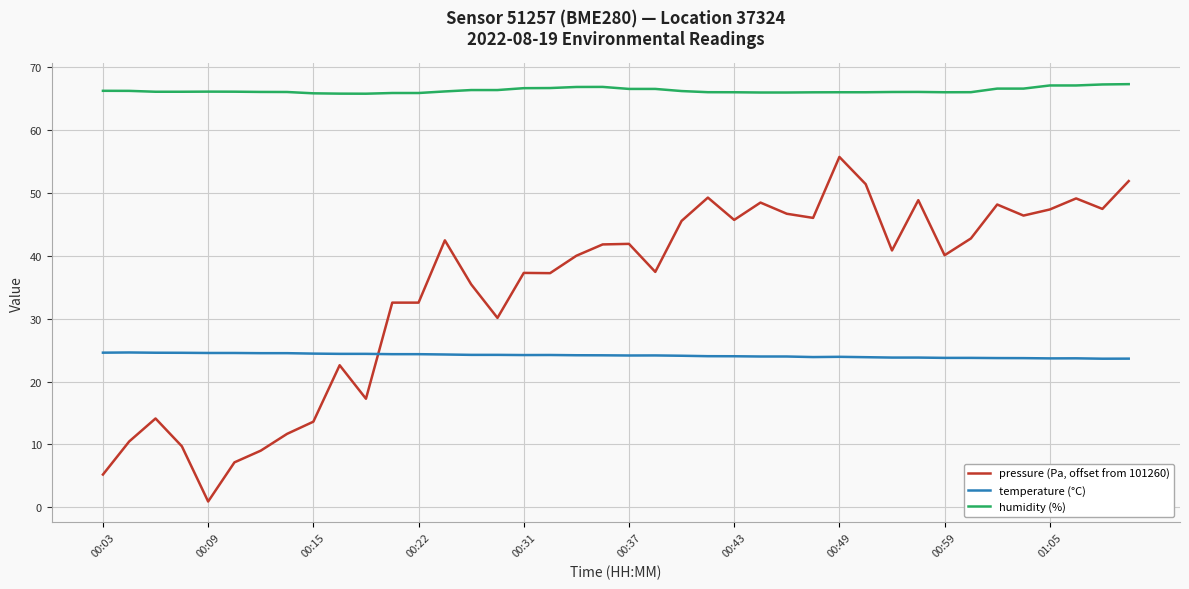

What is the maximum value for temperature (°C)?

24.6